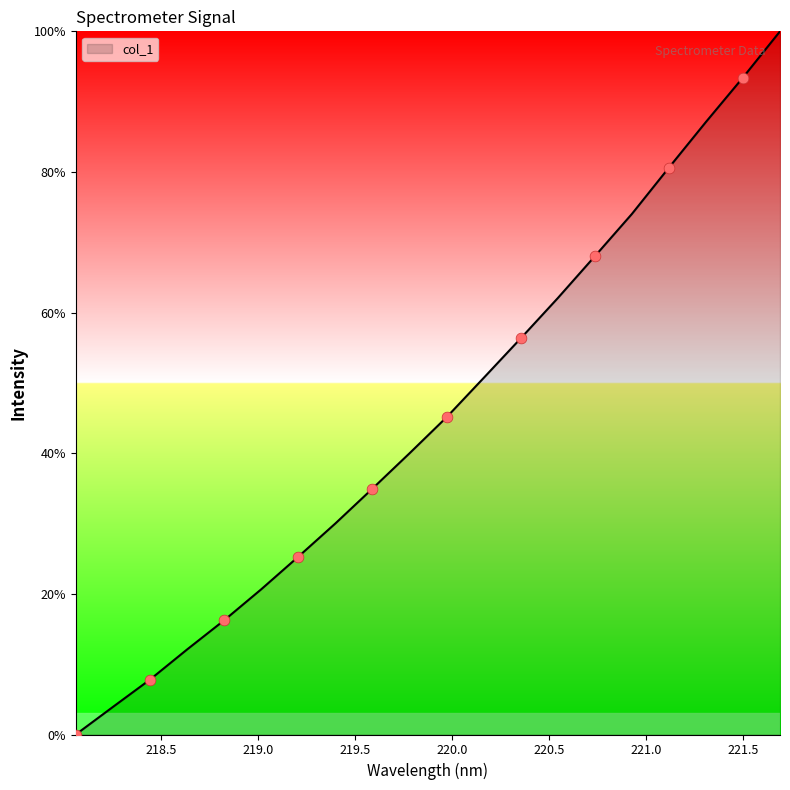

What is the greatest value displayed?

100.0